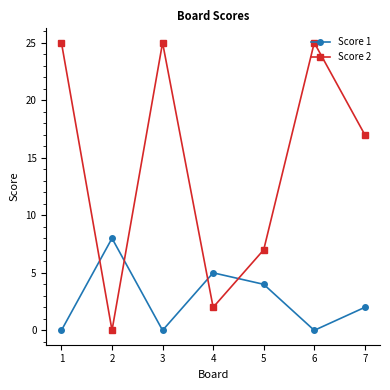

True or false: Score 2 has a value of 17 at 7.

True